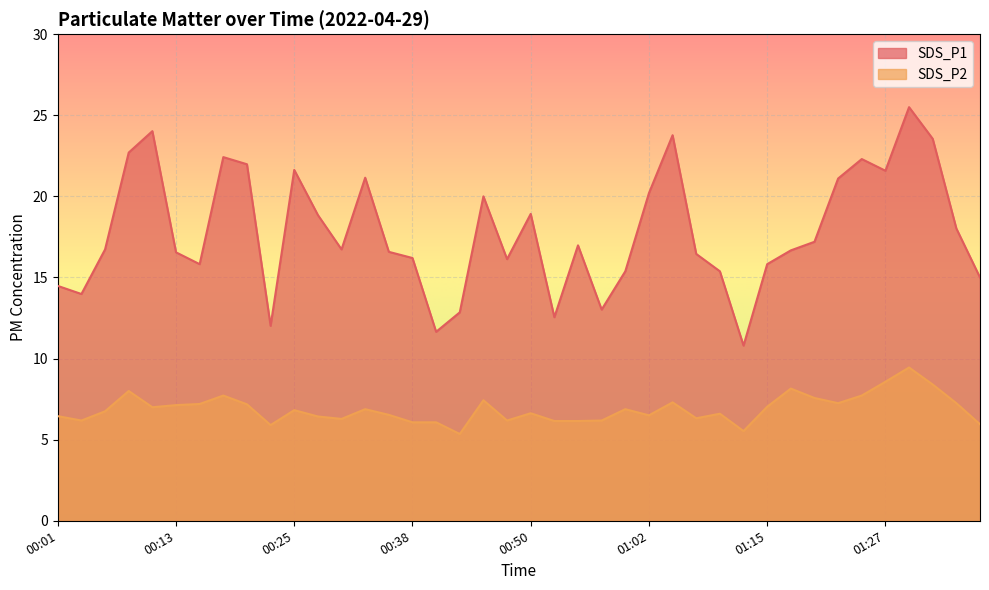

At which category does SDS_P2 reach its first local valley?

00:03